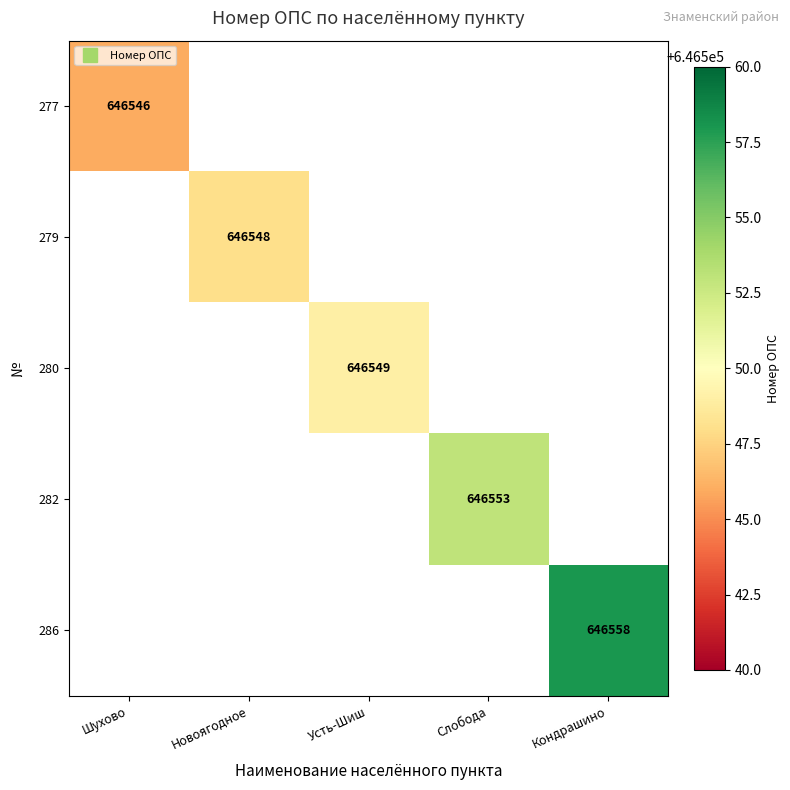

Is the value of 279 at Слобода greater than the value of 282 at Шухово?

No